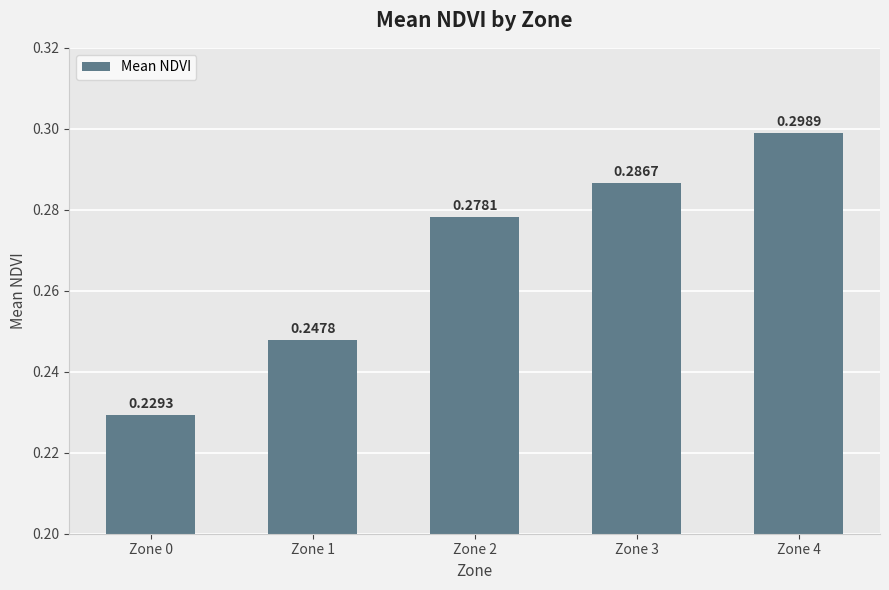

Rank the categories by value from highest to lowest.

Zone 4, Zone 3, Zone 2, Zone 1, Zone 0